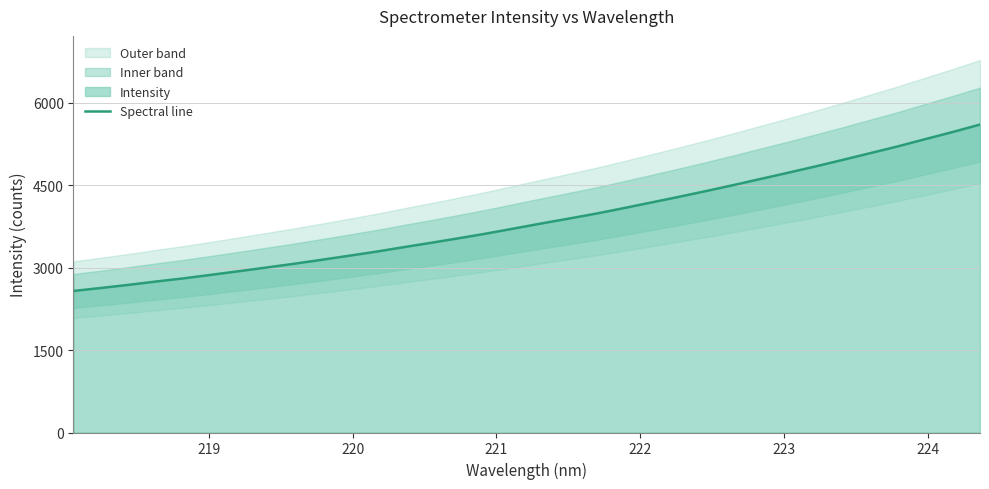

True or false: the data has more than 1 interior local peaks.

False